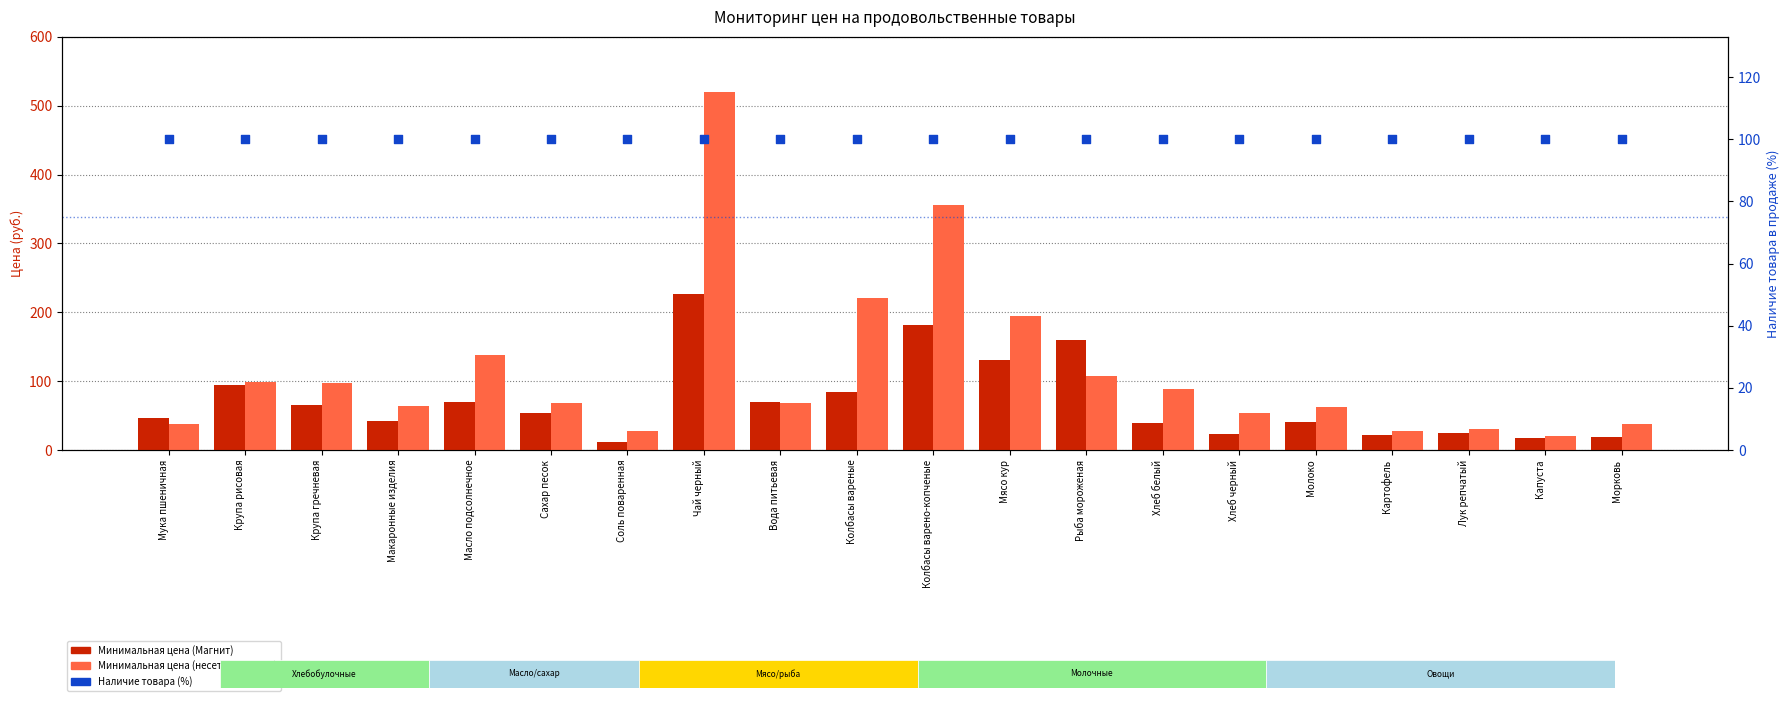

Which series has the widest spread of Y values?

Минимальная цена (несет. магазины)